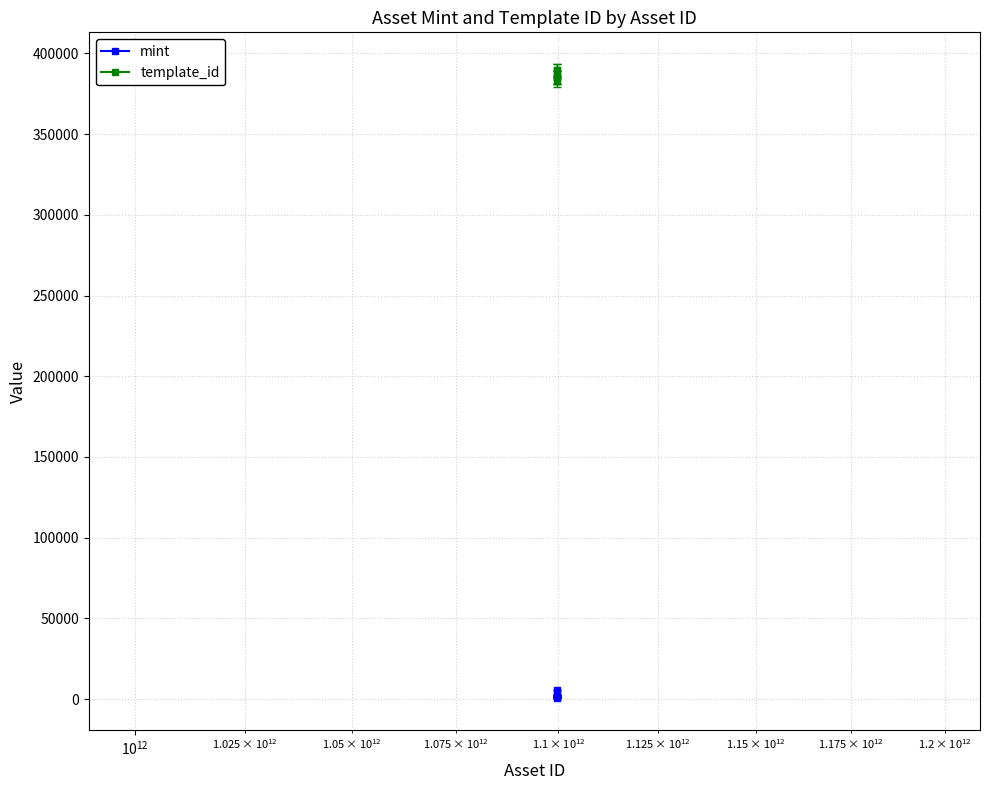

Rank the series by their average value, from lowest to highest.

mint, template_id